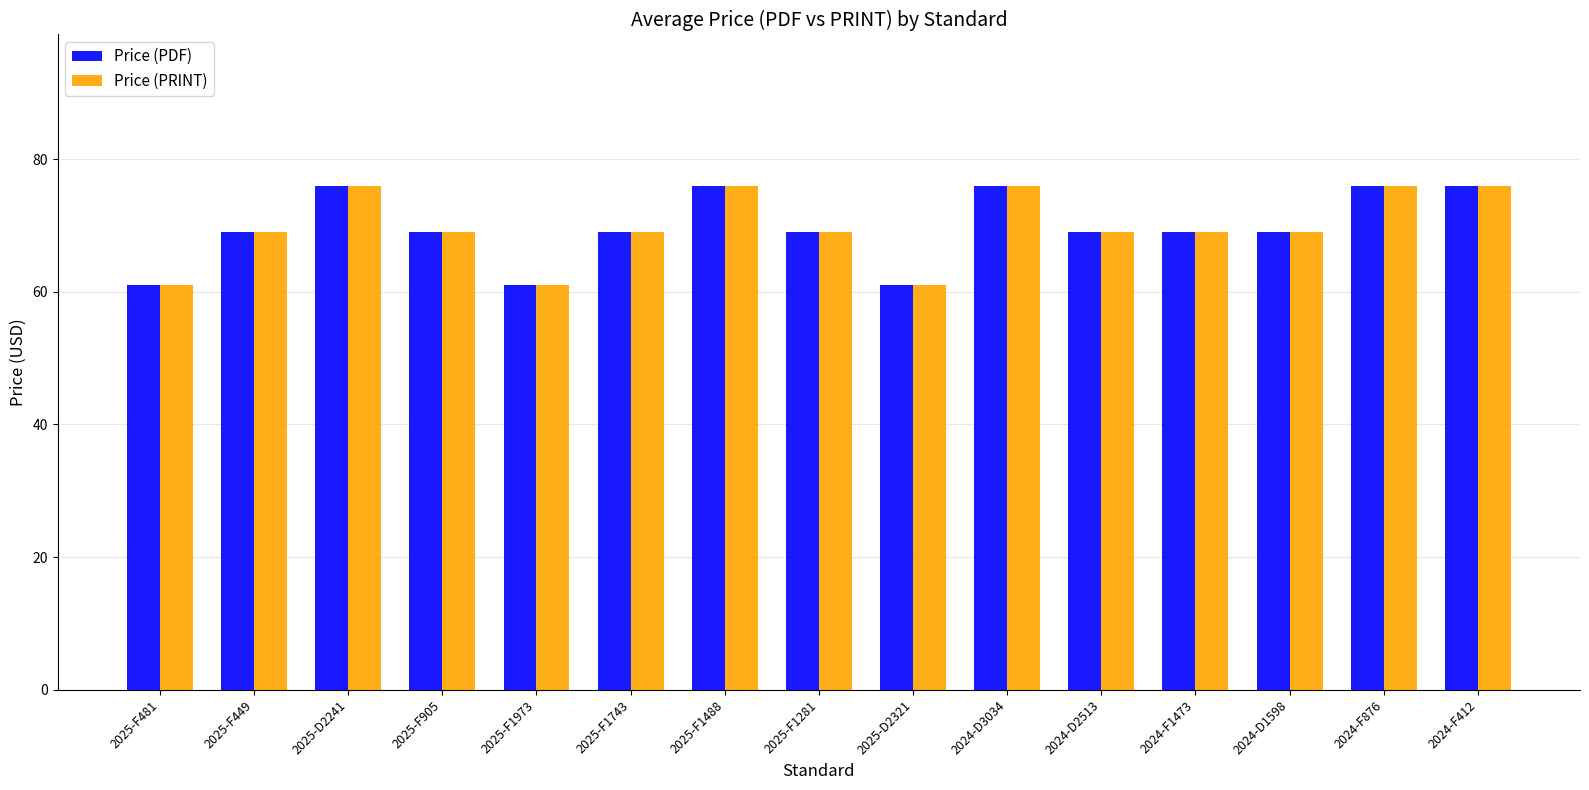

What is the difference between the maximum and minimum values in the Price (PRINT) series?

15